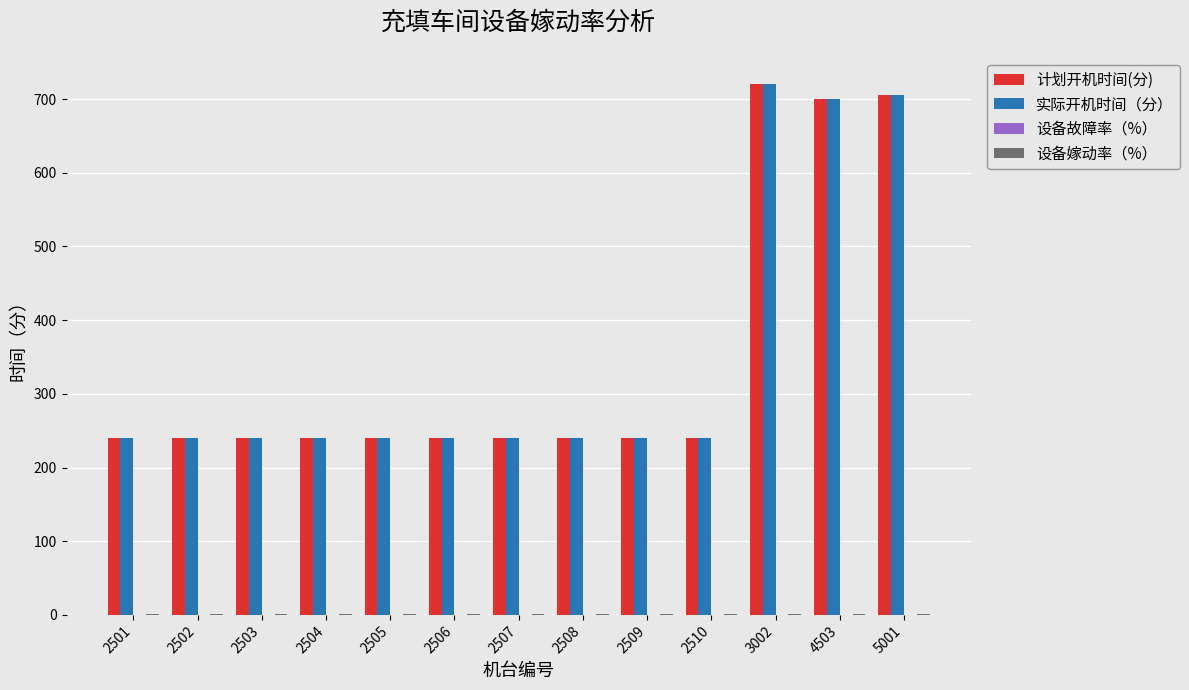

What is the highest value of the 实际开机时间（分） series?

720